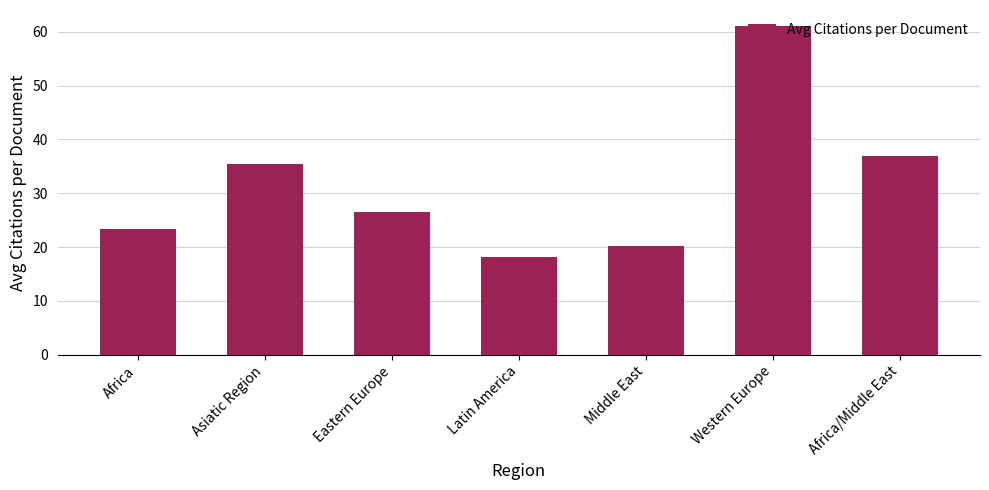

Is it true that the value at Africa/Middle East is 37.0?

True